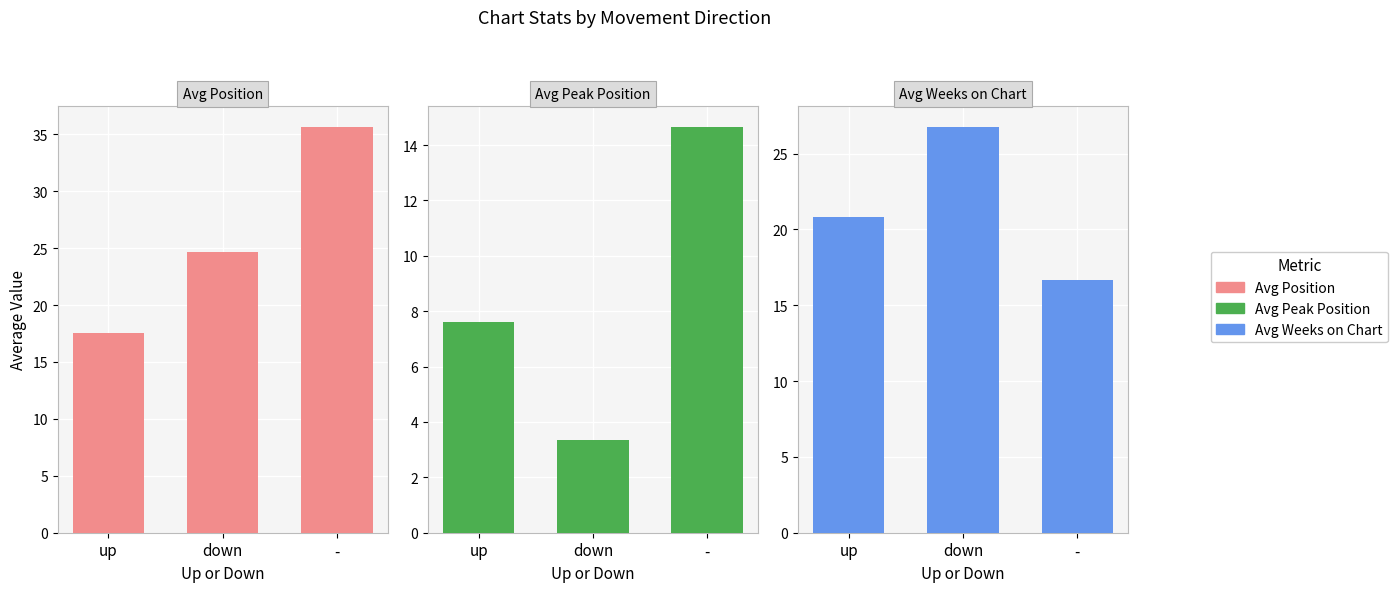

Between down and -, which series saw the biggest shift?

Avg Peak Position